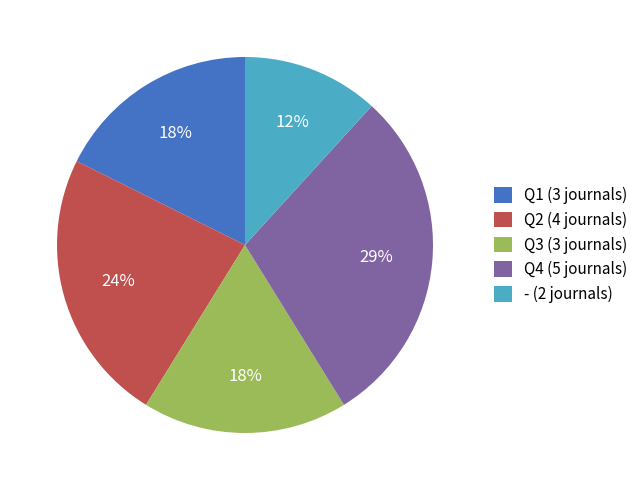

Is it true that Q2 is 24% of the pie?

True